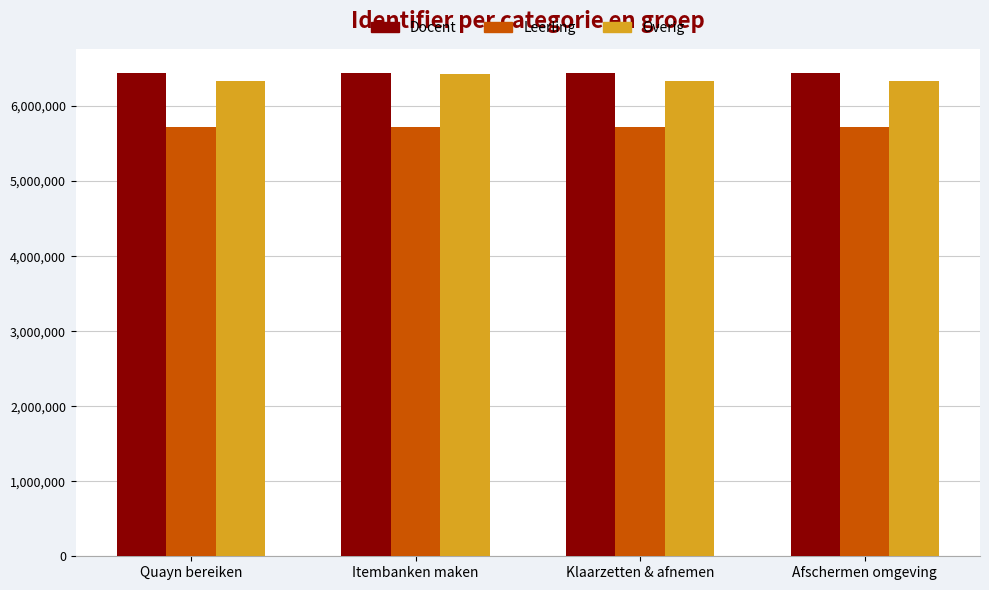

Which series has the largest total across all categories?

Docent